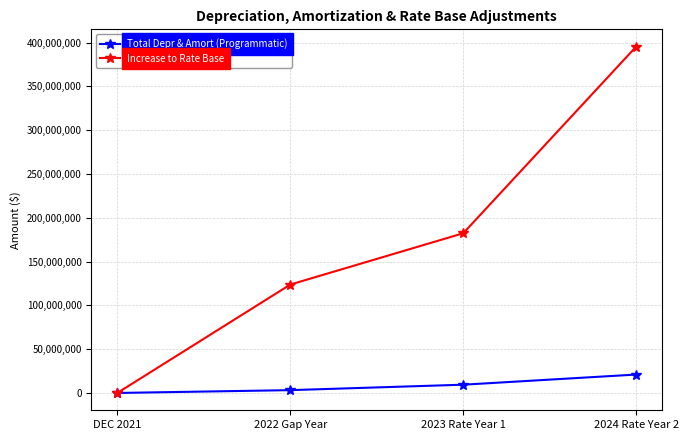

How many values in the Total Depr & Amort (Programmatic) series are below 9437110?

2